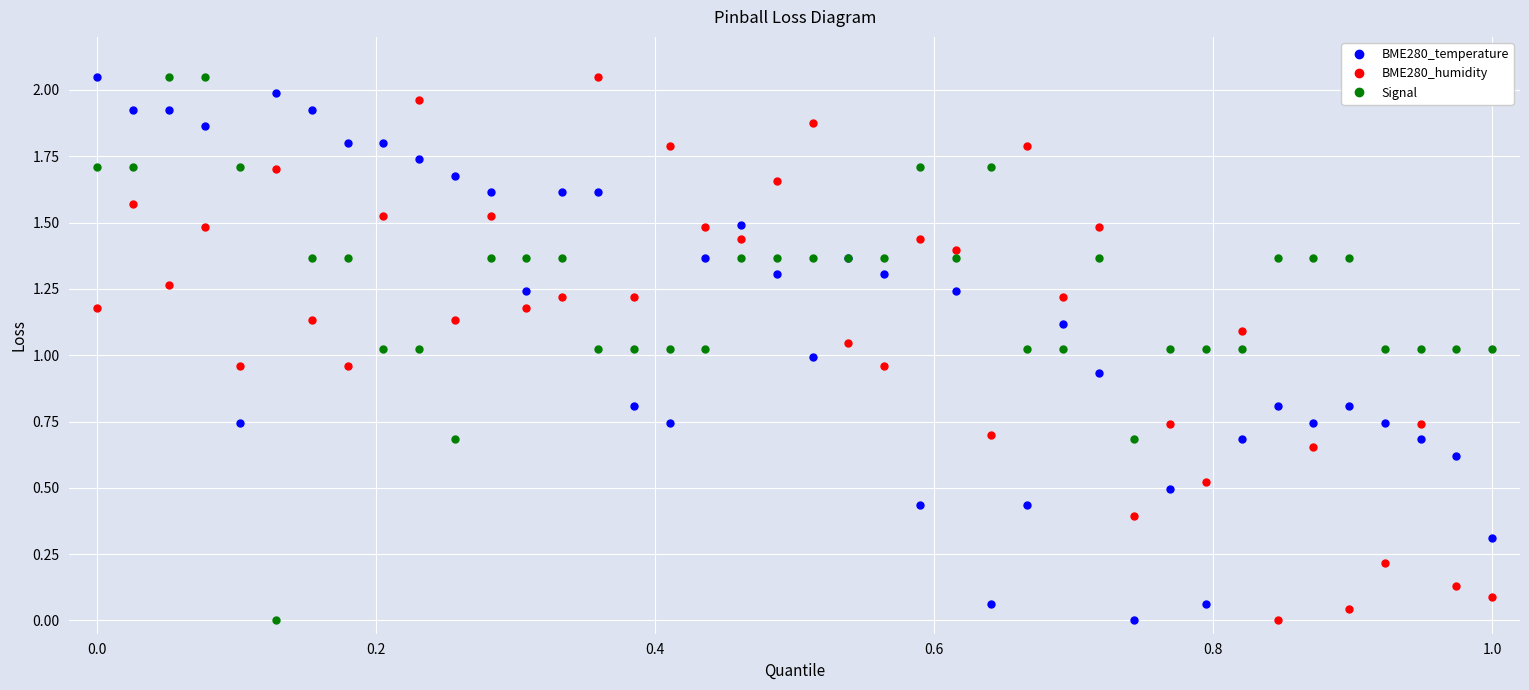

True or false: BME280_temperature has more than 0 interior local peaks.

True